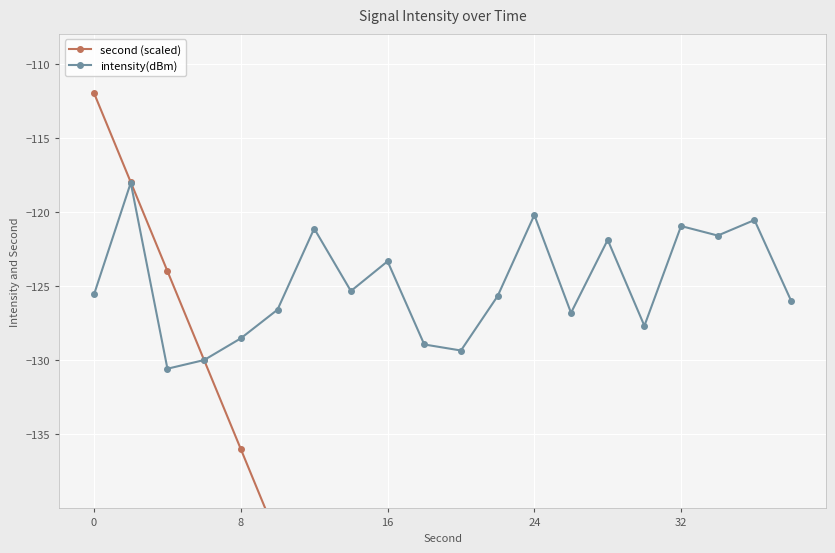

Rank the series by their maximum value, from highest to lowest.

second (scaled), intensity(dBm)